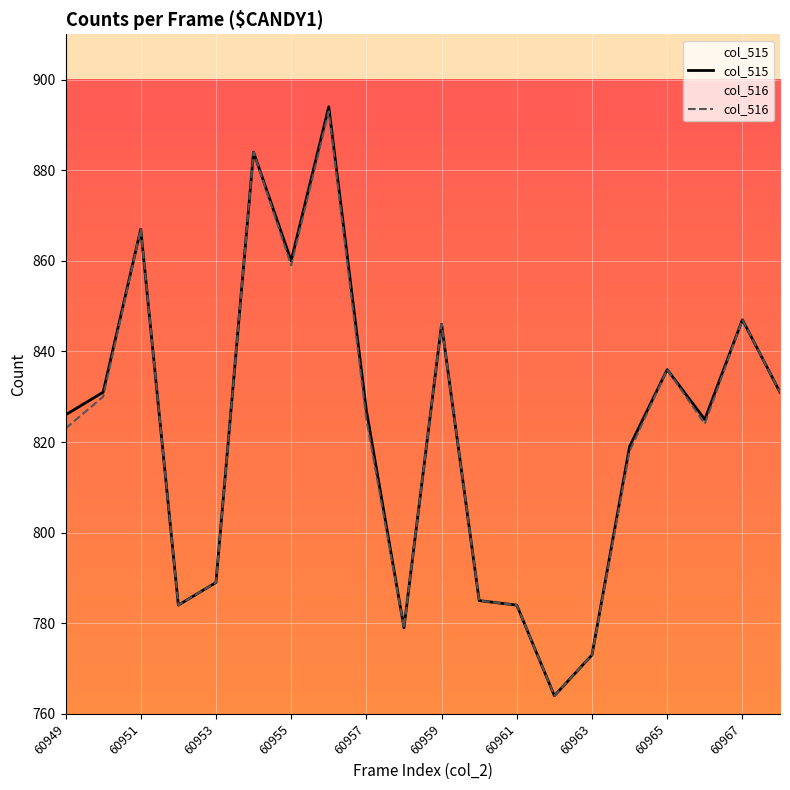

Which series has the largest range (max minus min)?

col_515